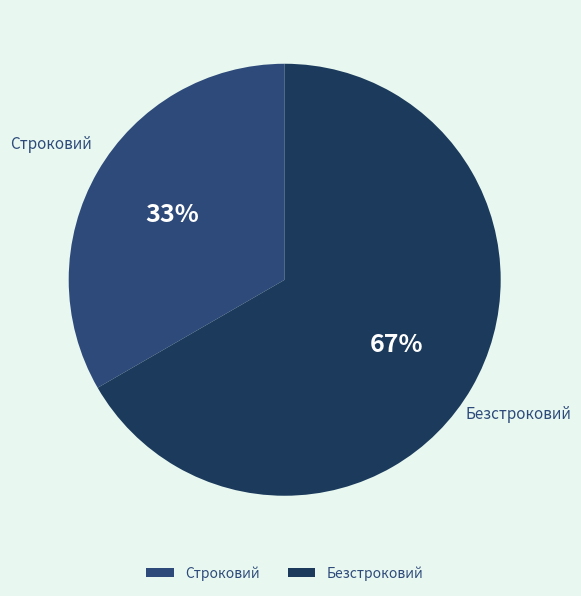

How many segments does this pie chart have?

2